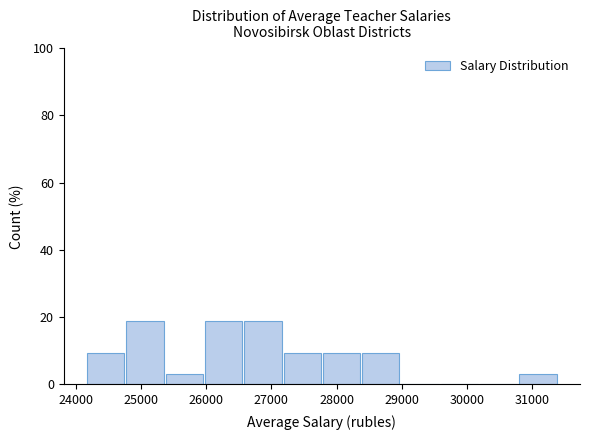

Reading left to right, transcribe this chart: for each bar, give the range it covers on the x-axis and its height. Neither the bar edges nor the heights are printed on the chart, so give them approximately, as read against the axes.

24200 to 24800: 10
24800 to 25400: 18
25400 to 26000: 4
26000 to 26600: 18
26600 to 27200: 18
27200 to 27800: 10
27800 to 28400: 10
28400 to 29000: 10
29000 to 29600: 0
29600 to 30200: 0
30200 to 30800: 0
30800 to 31400: 4